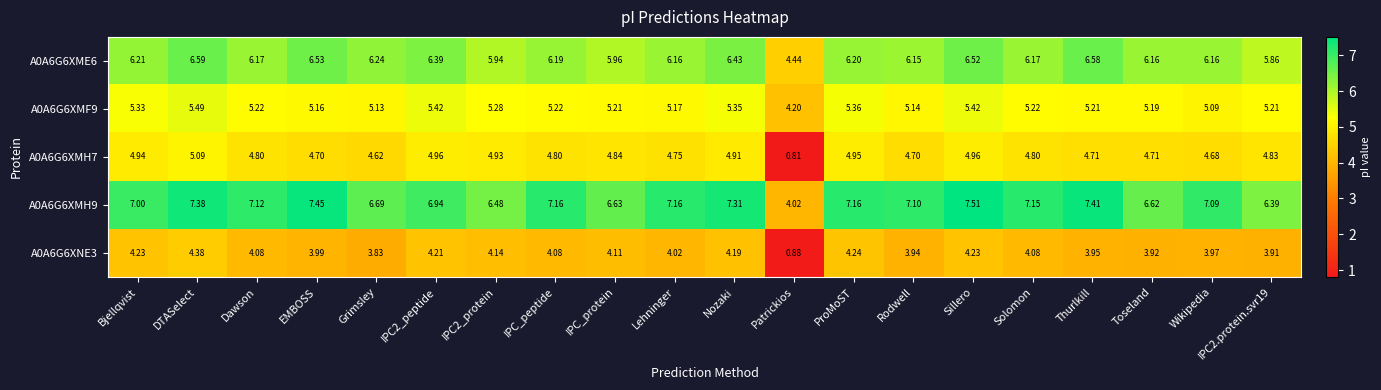

At Thurlkill, list the series in order from smallest to largest.

A0A6G6XNE3, A0A6G6XMH7, A0A6G6XMF9, A0A6G6XME6, A0A6G6XMH9